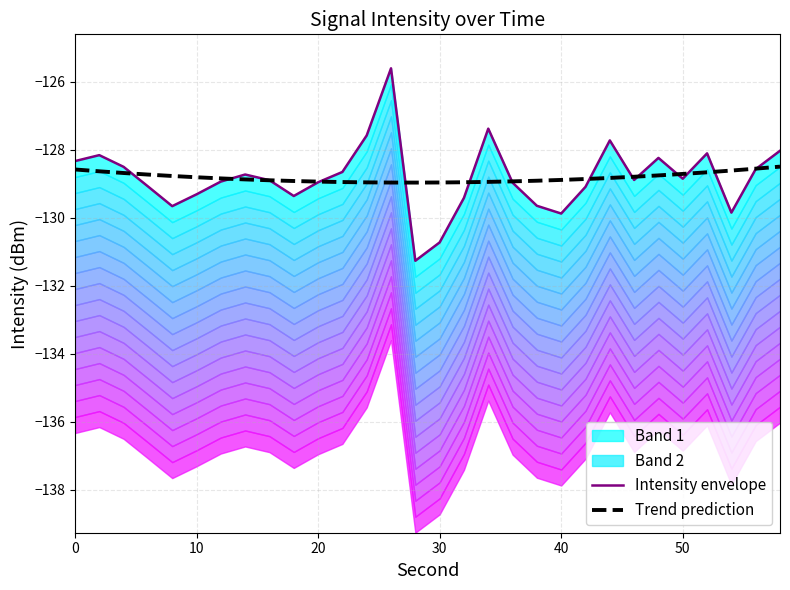

The value of Trend prediction at 10 is -45.1. True or false?

False